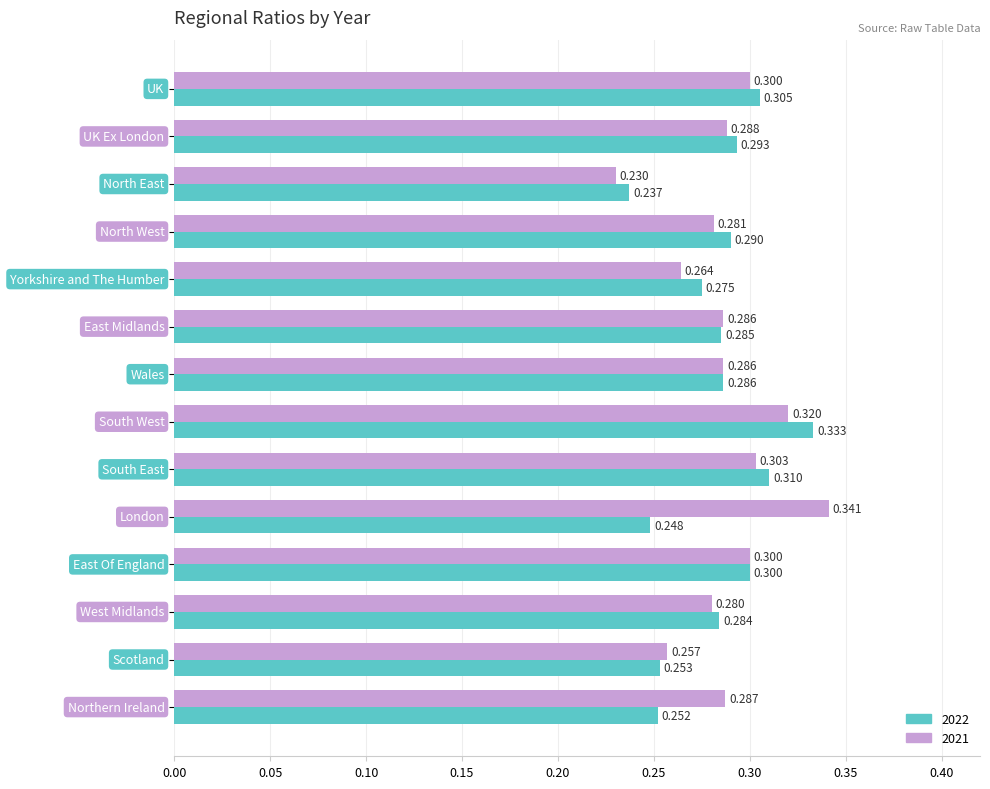

Which category has the lowest value across all series?

North East